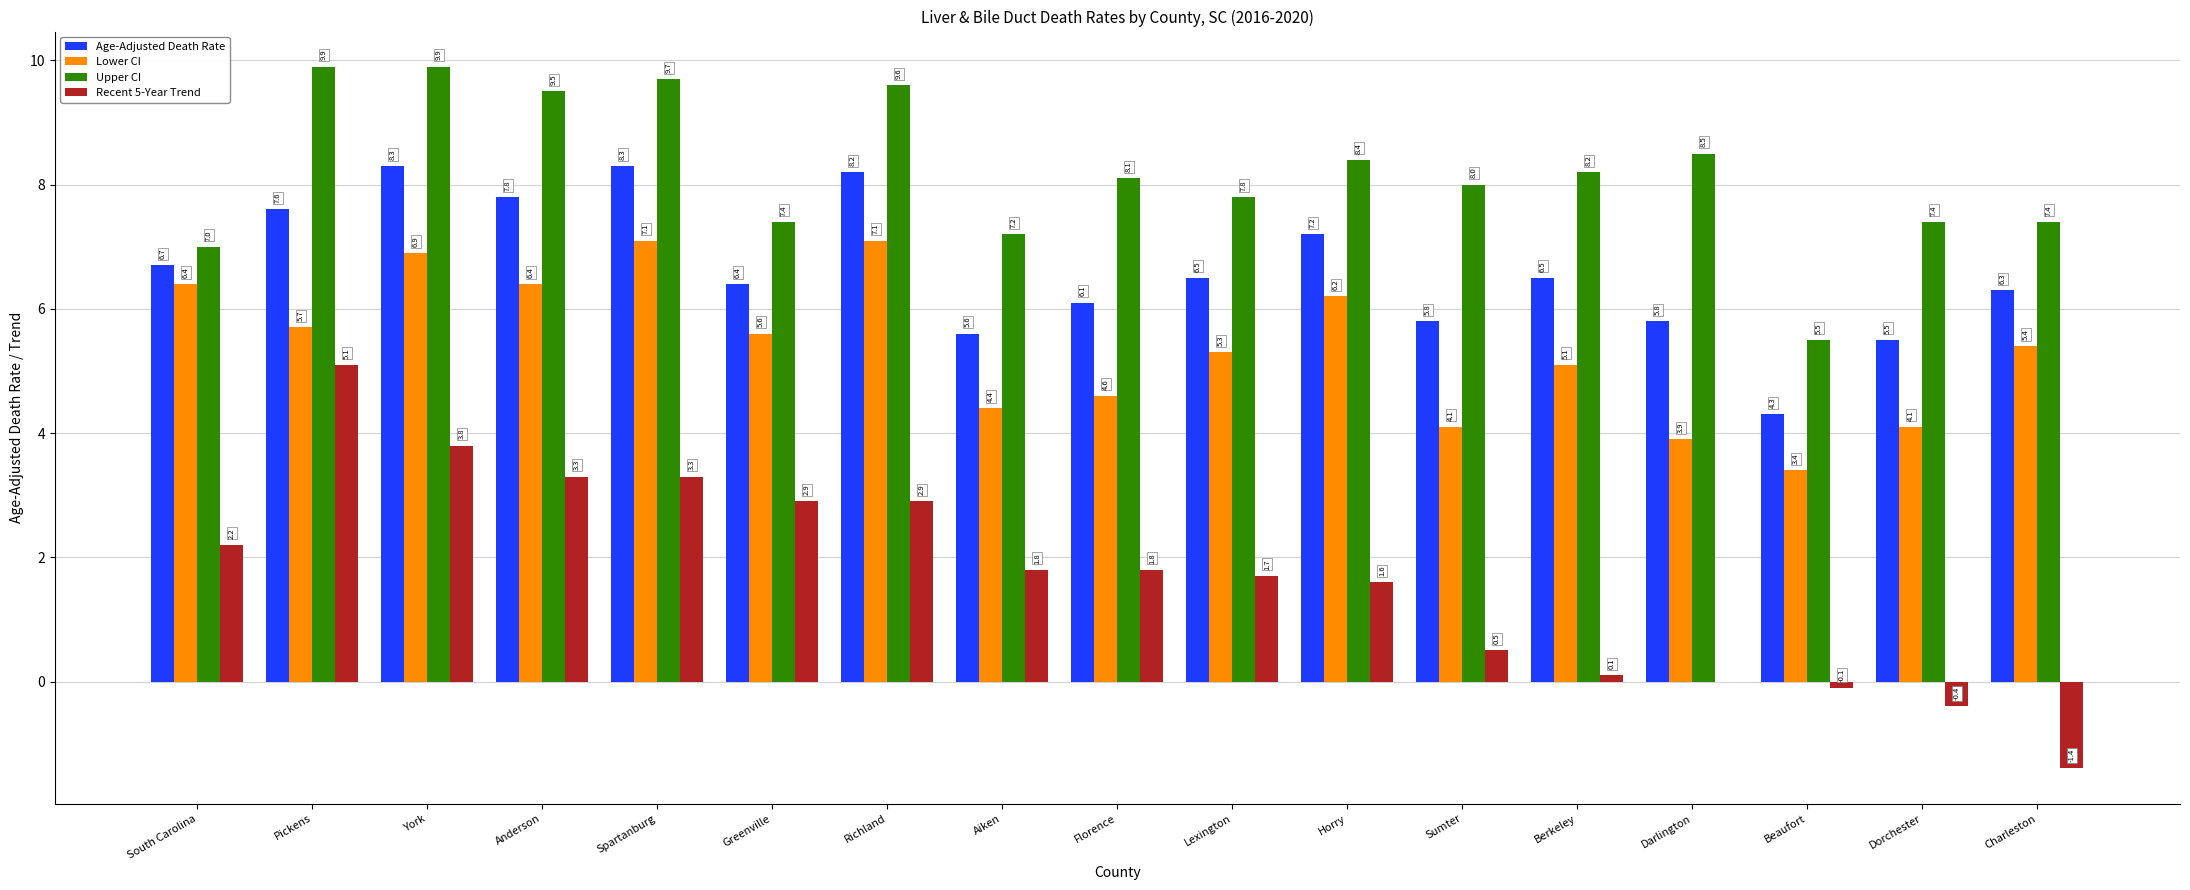

At which category is the sum across all series the highest?

York